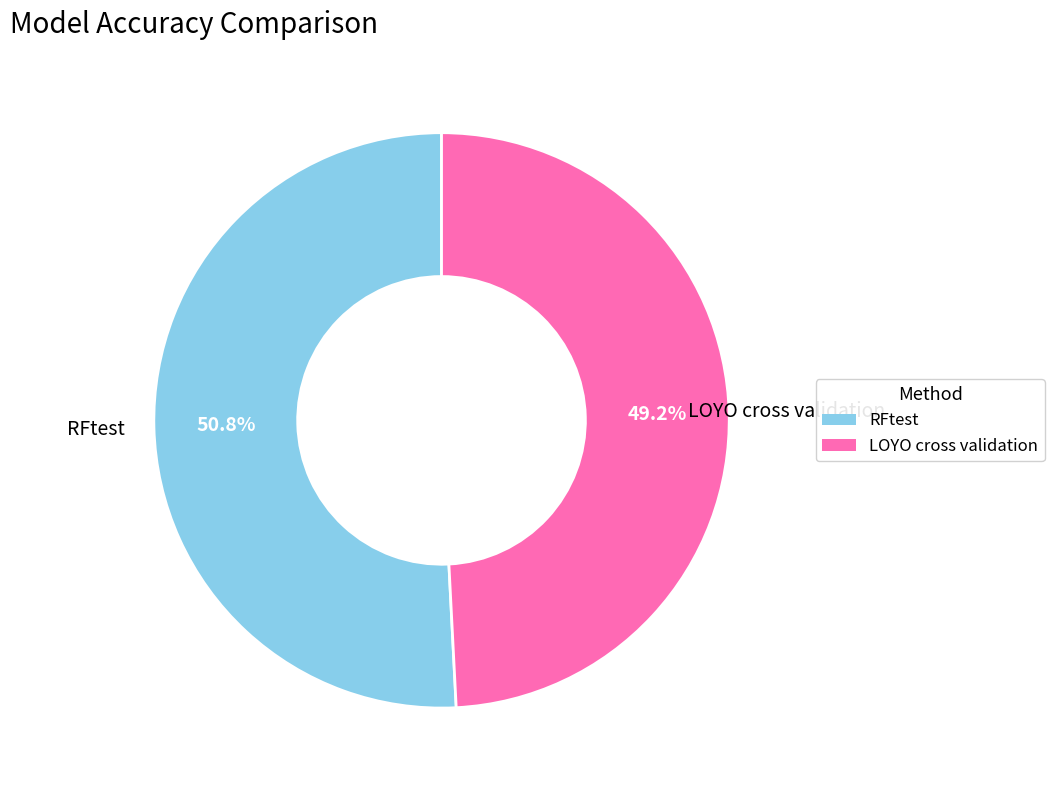

To the nearest percent, what is the average slice percentage?

50%